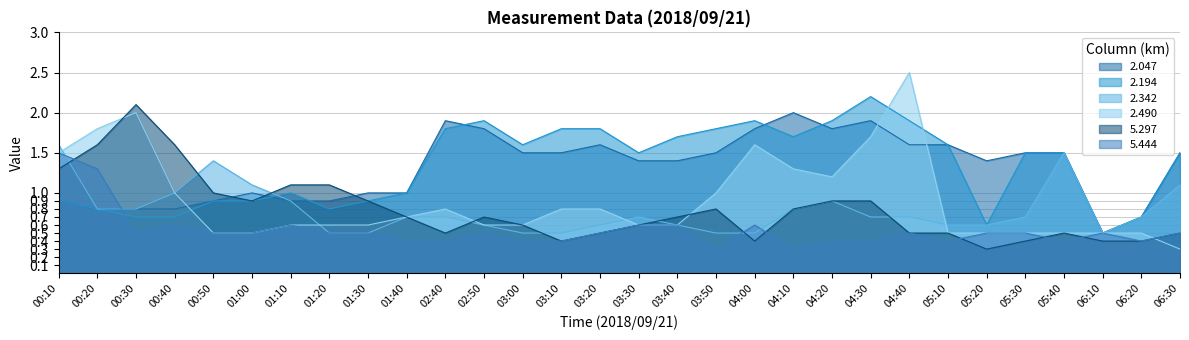

What is the label of the 20th point from the right?

03:00